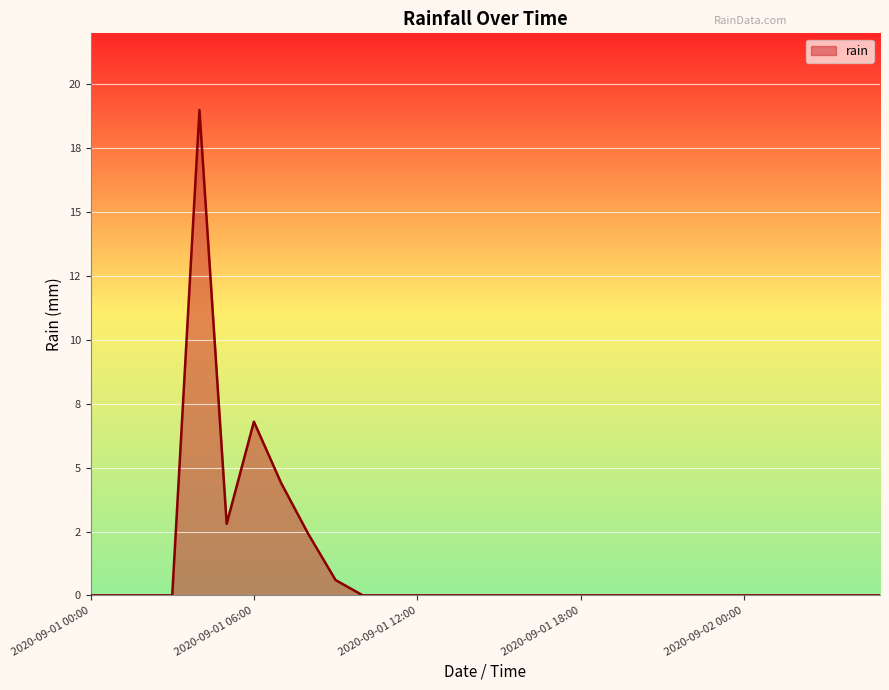

Does the chart display data point markers on the line(s)?

No